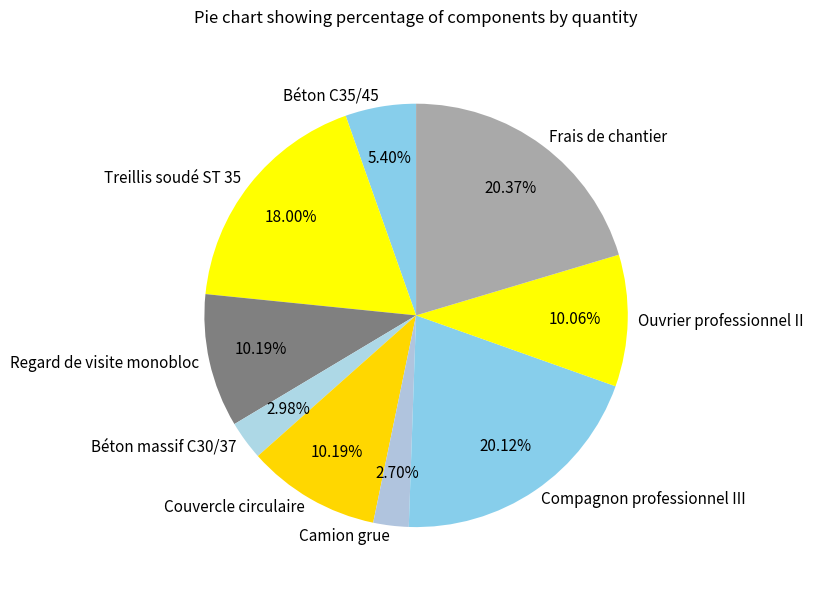

Does Camion grue represent more than half of the total?

No